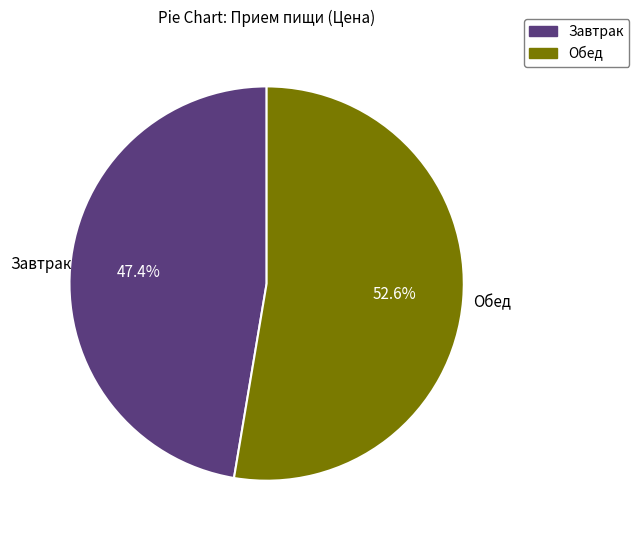

Rank the categories by value from highest to lowest.

Обед, Завтрак